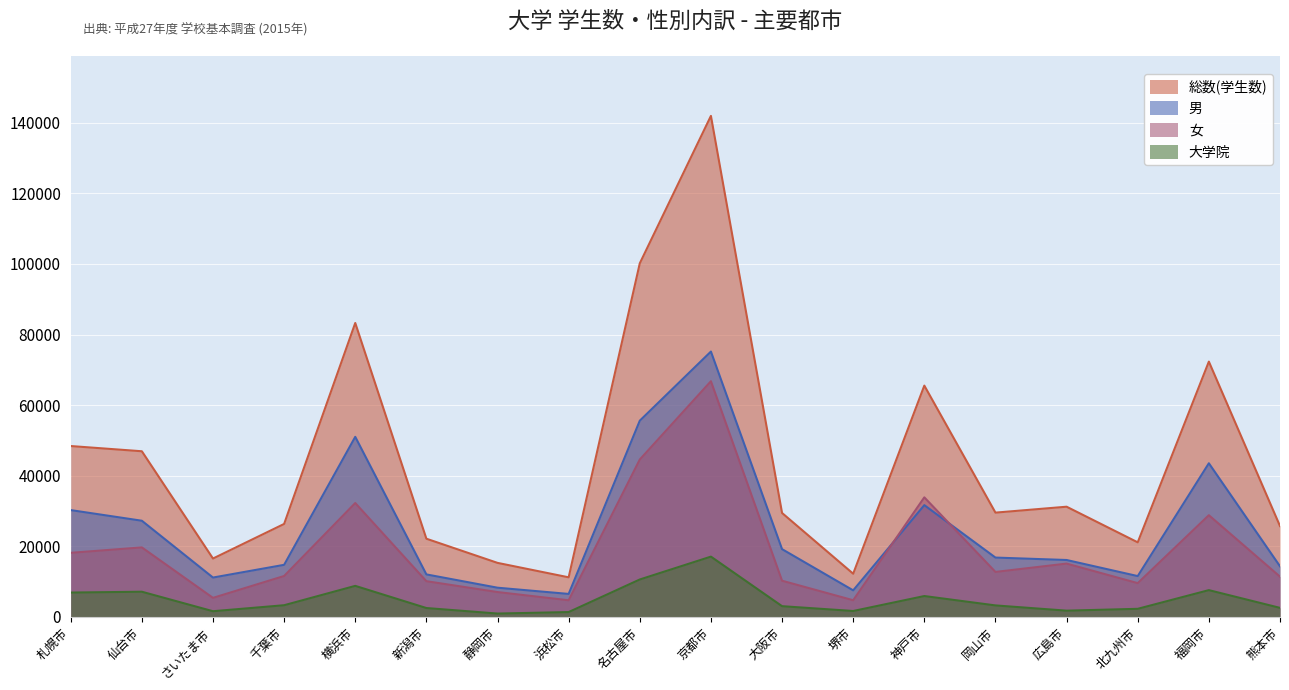

Which series changed the most between 仙台市 and 京都市?

総数(学生数)